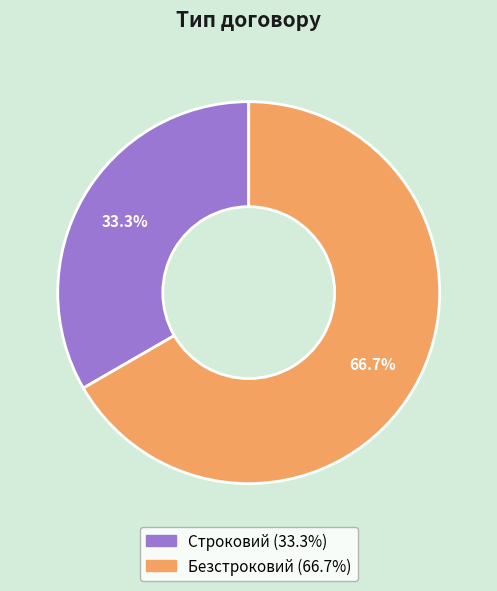

How many segments does this pie chart have?

2